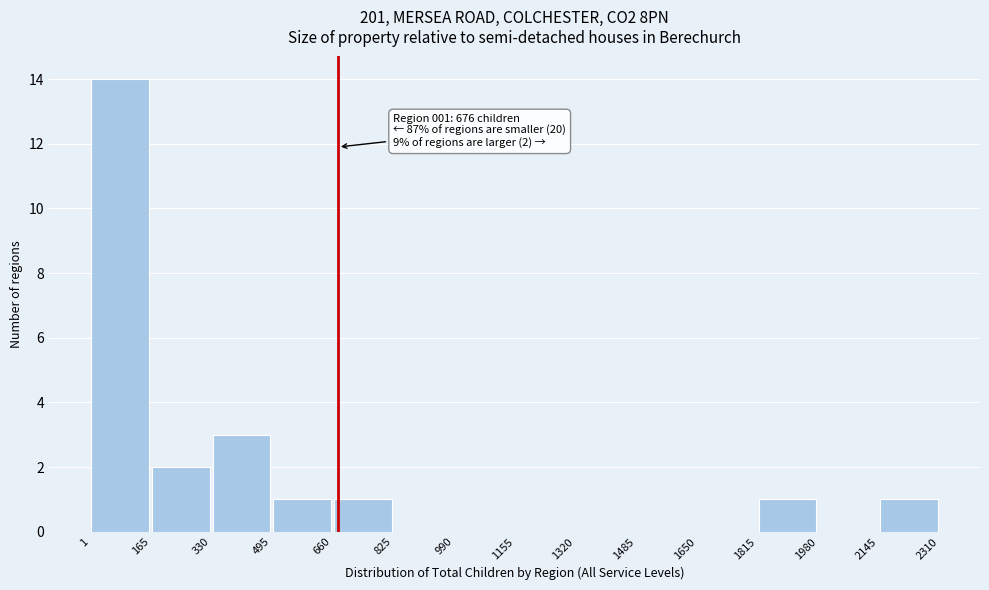

Which range on the x-axis has the tallest bar?

1 to 165